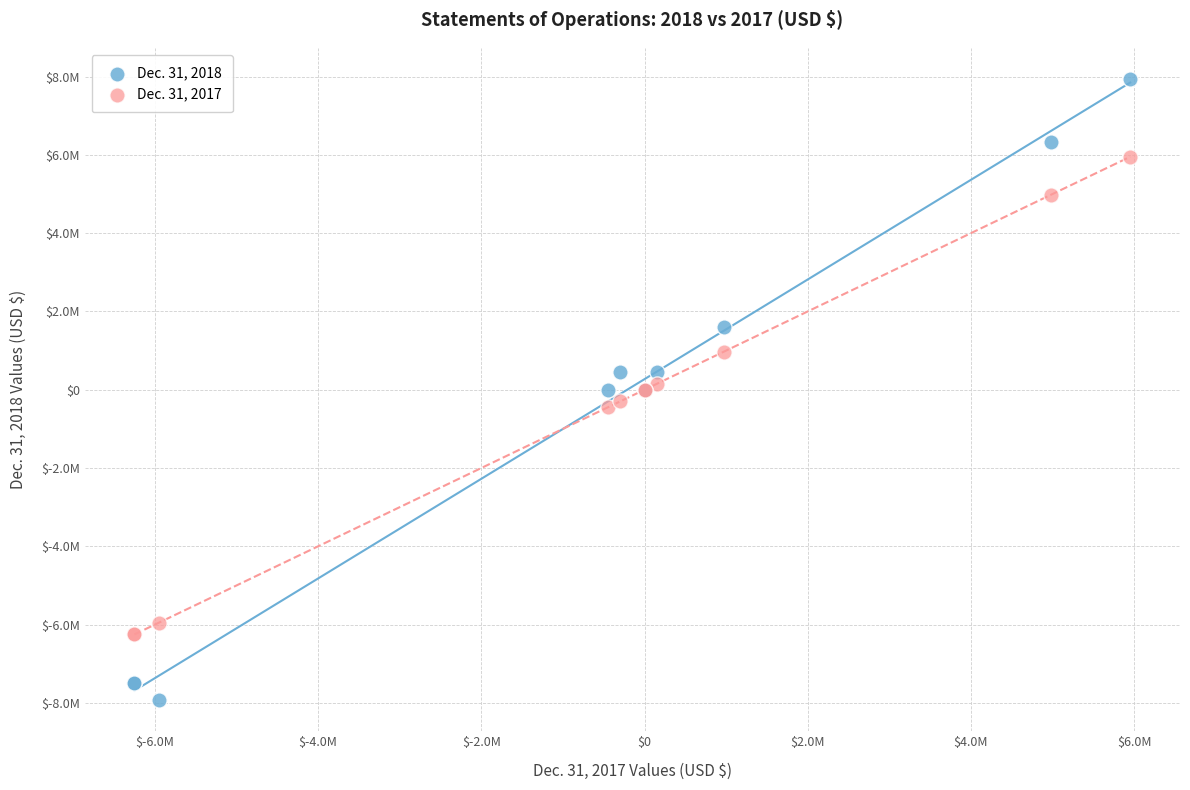

Which series reaches the minimum Y coordinate?

Dec. 31, 2018